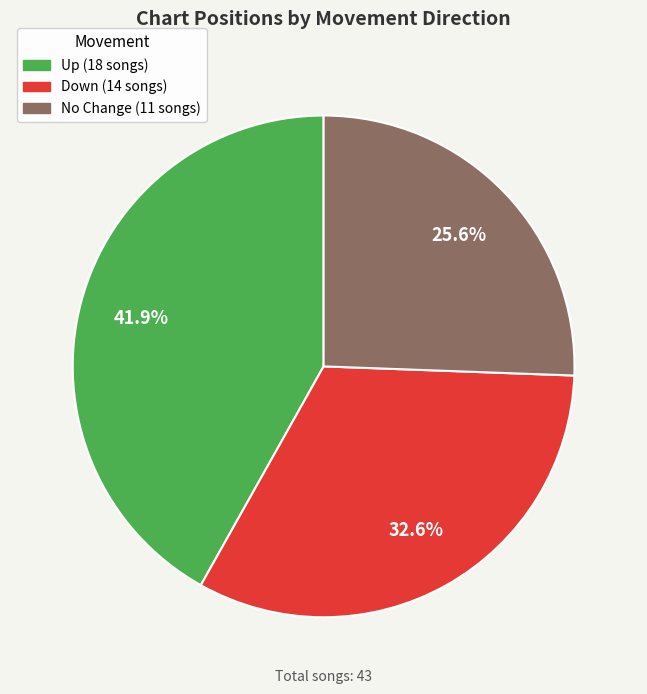

Is there a majority slice in this chart?

No